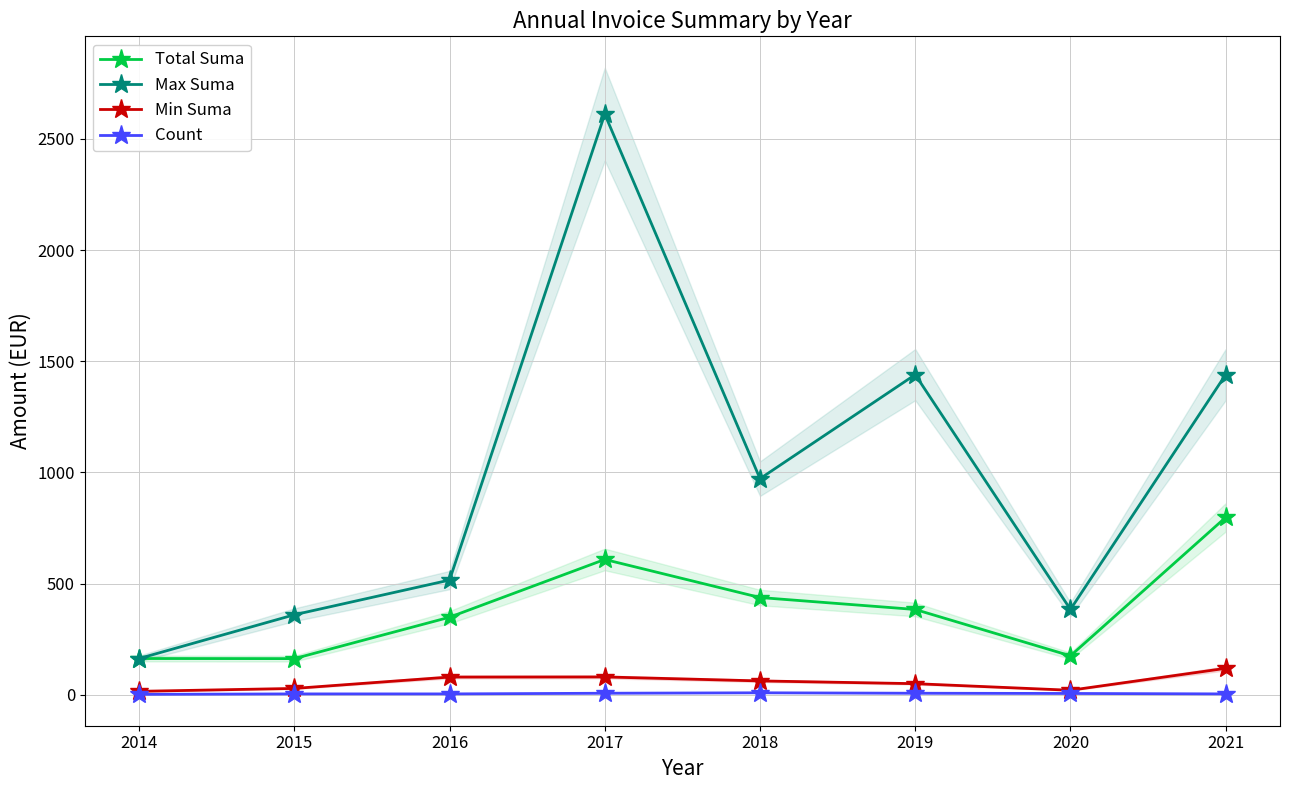

True or false: Total Suma and Count cross at least once.

False